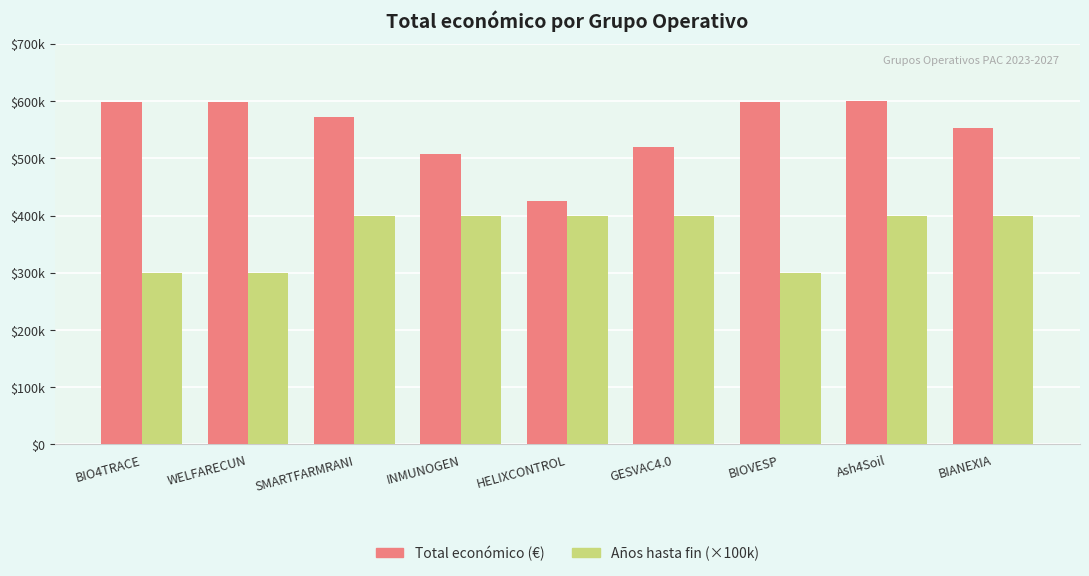

At which category is the sum across all series the highest?

Ash4Soil